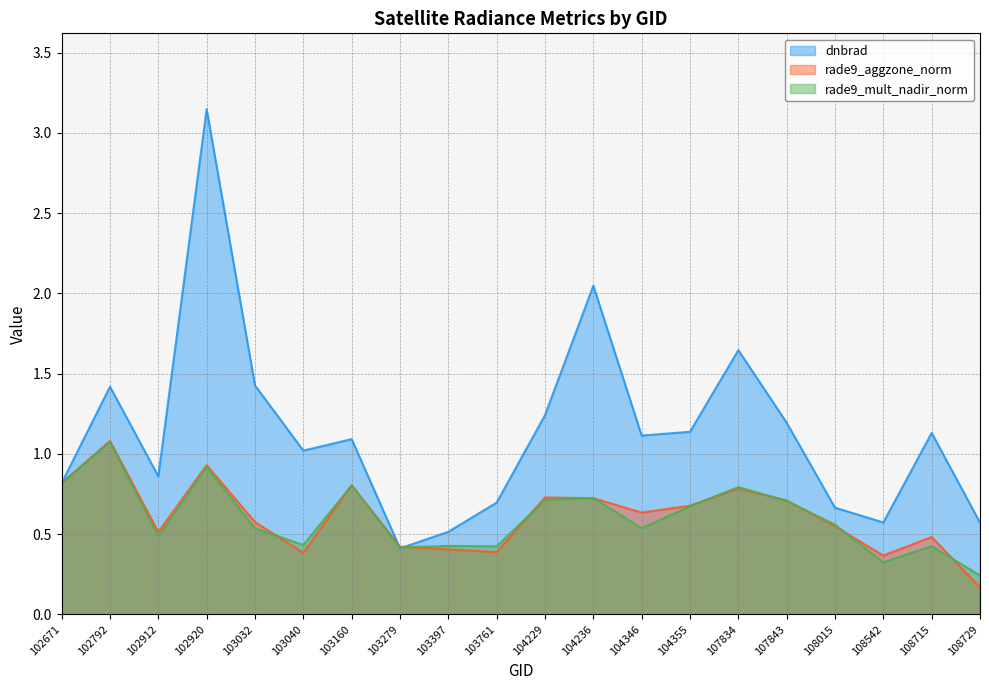

At which label does rade9_aggzone_norm reach its minimum?

108729